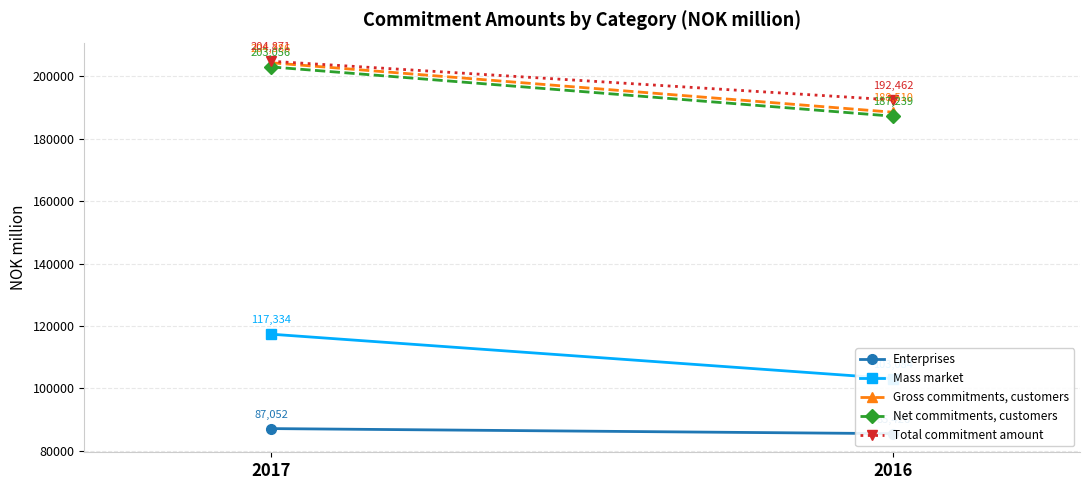

Which series changed the most between 2017 and 2016?

Gross commitments, customers